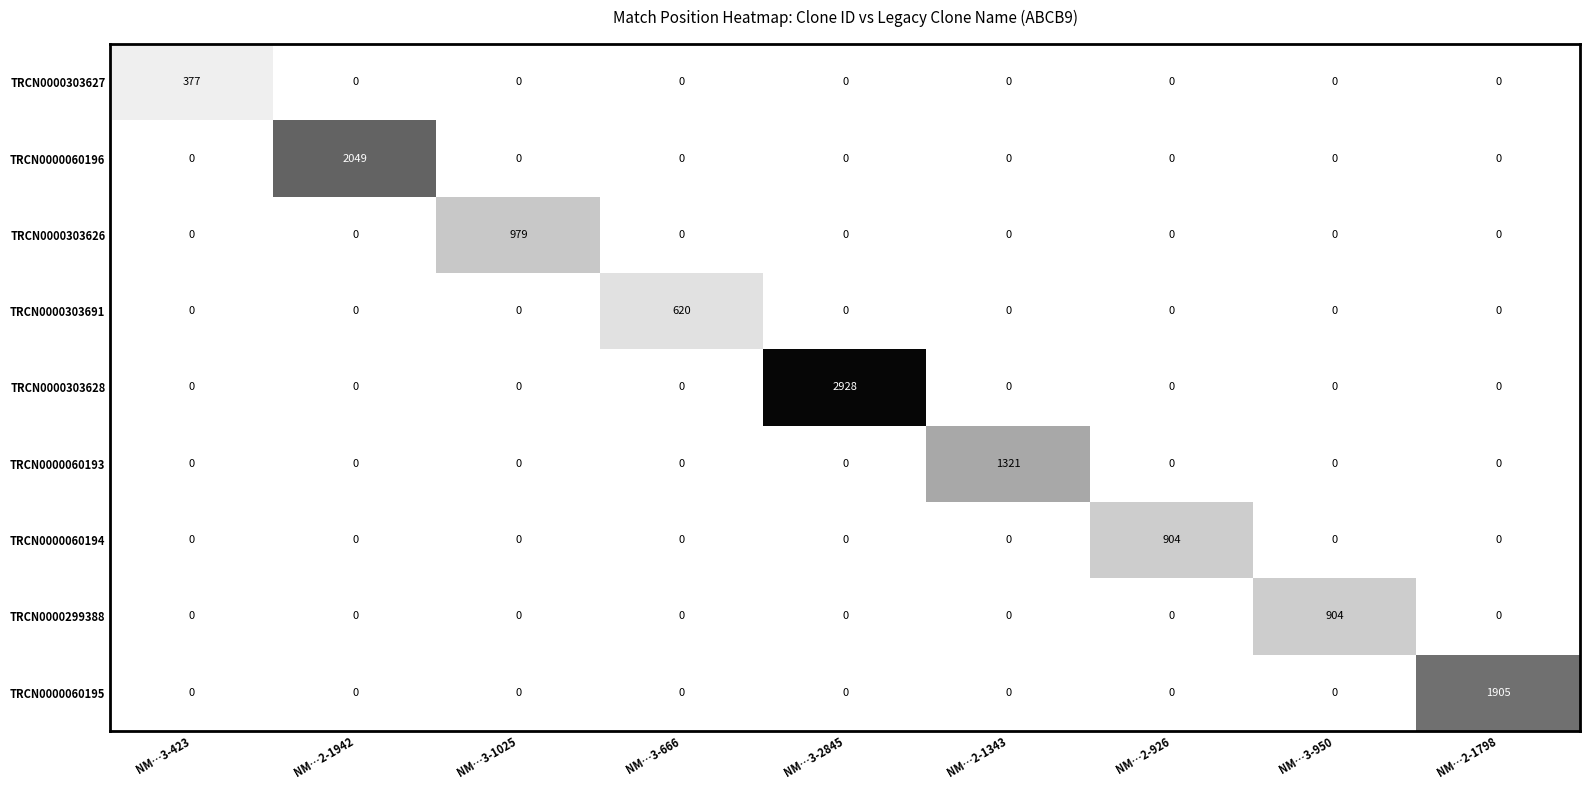

Count the number of categories in the chart.

9